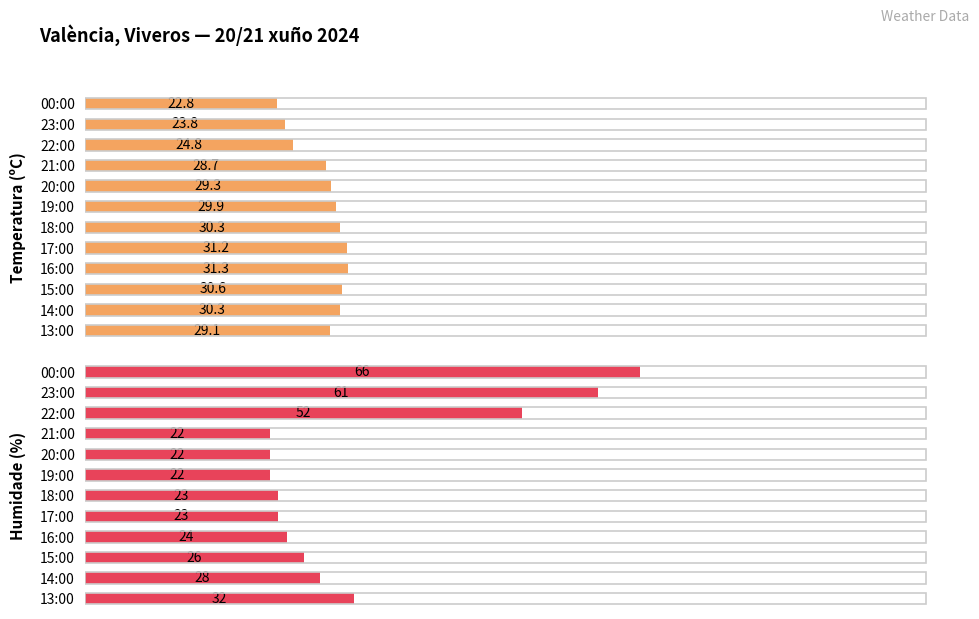

How many bars are there in each group?

2